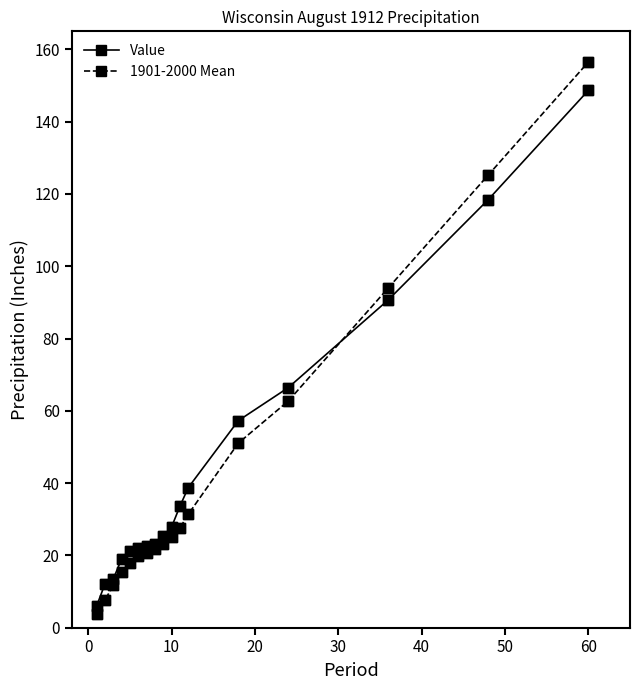

Which series has the widest spread of values?

1901-2000 Mean